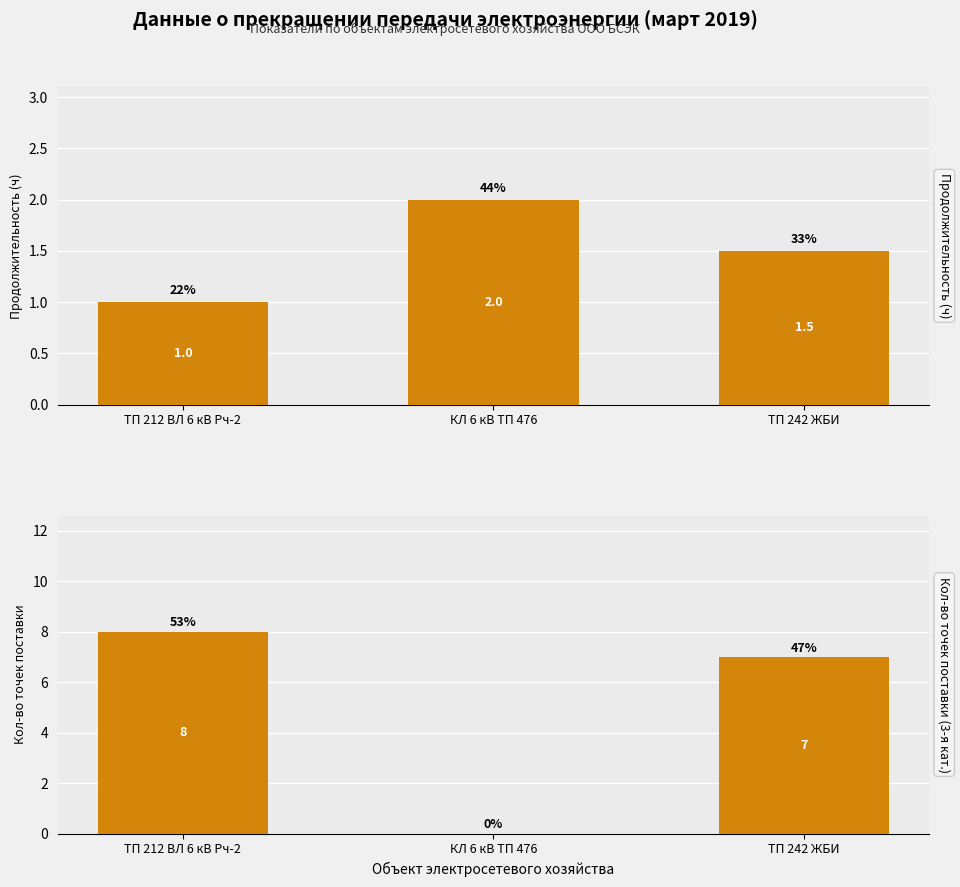

How many bars are there in total?

6